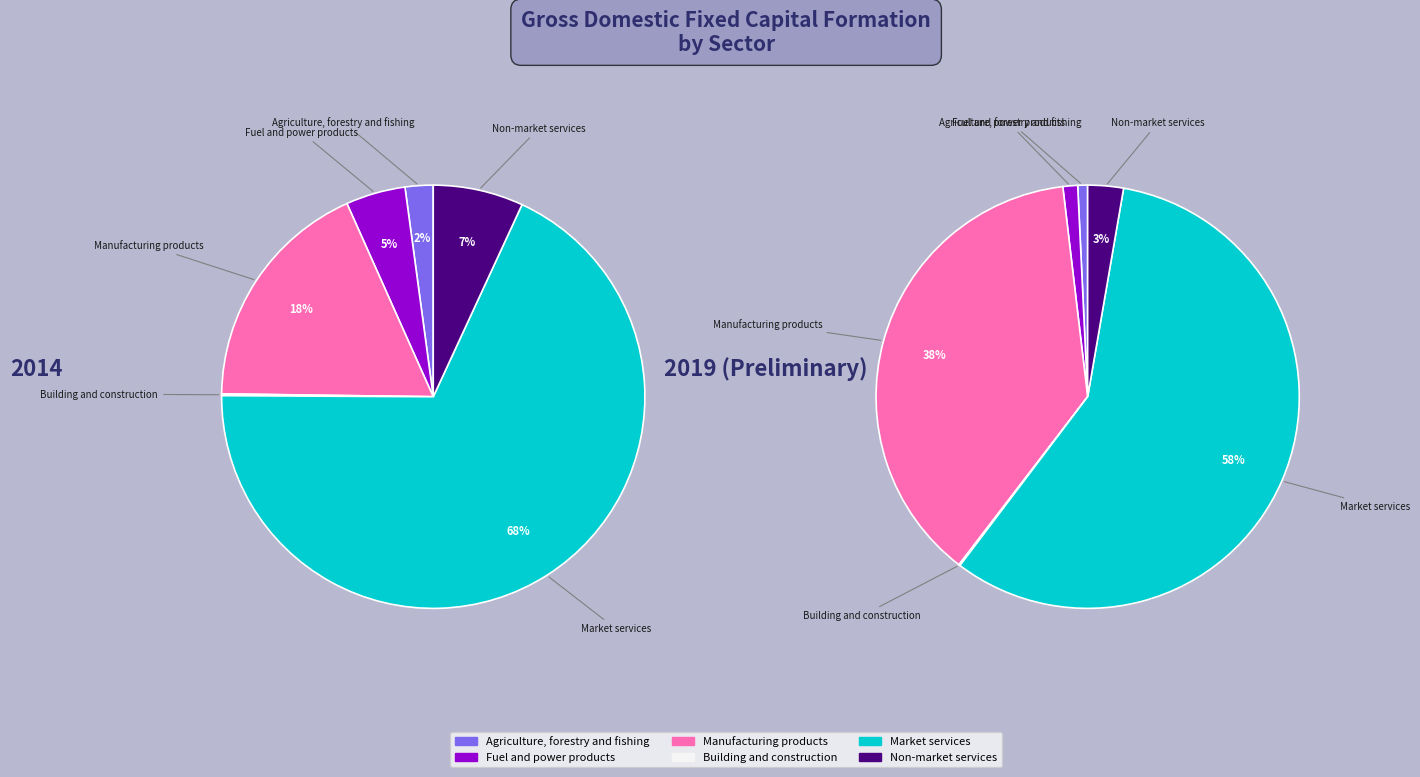

To the nearest percent, what is the average slice percentage?

17%